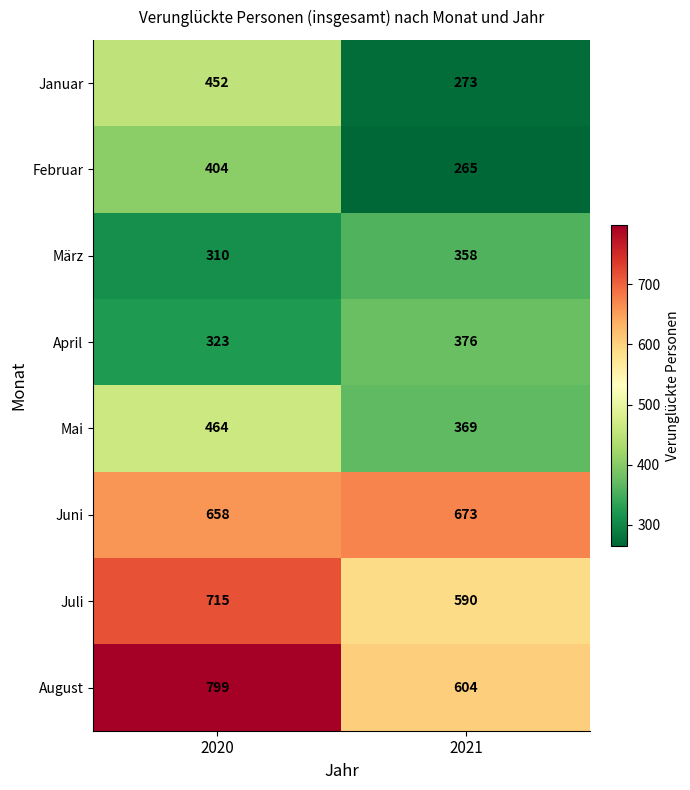

Reading left to right, list all the values displayed in this chart.

Januar: 2020=452	2021=273
Februar: 2020=404	2021=265
März: 2020=310	2021=358
April: 2020=323	2021=376
Mai: 2020=464	2021=369
Juni: 2020=658	2021=673
Juli: 2020=715	2021=590
August: 2020=799	2021=604